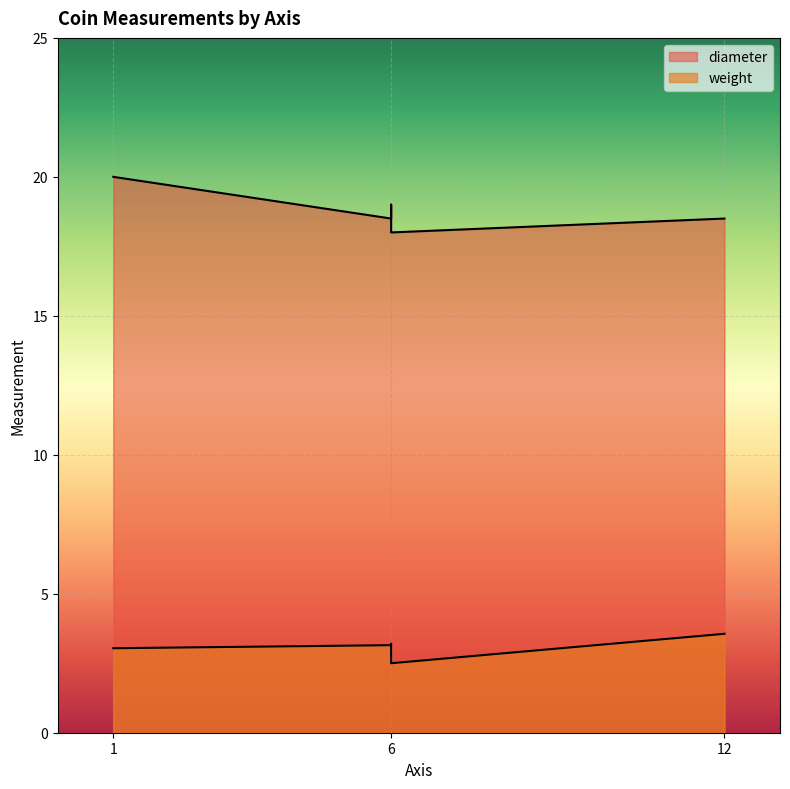

Is the value of diameter at 1 greater than the value of weight at 12?

Yes